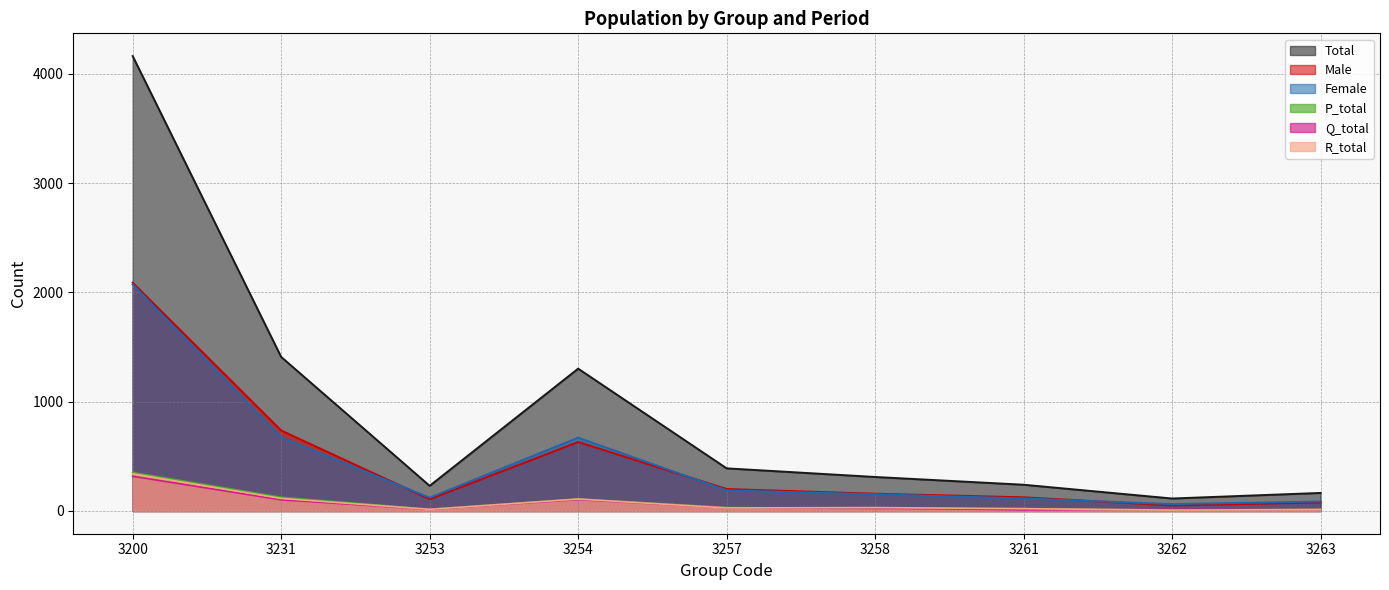

What is the highest value of the Q_total series?

317